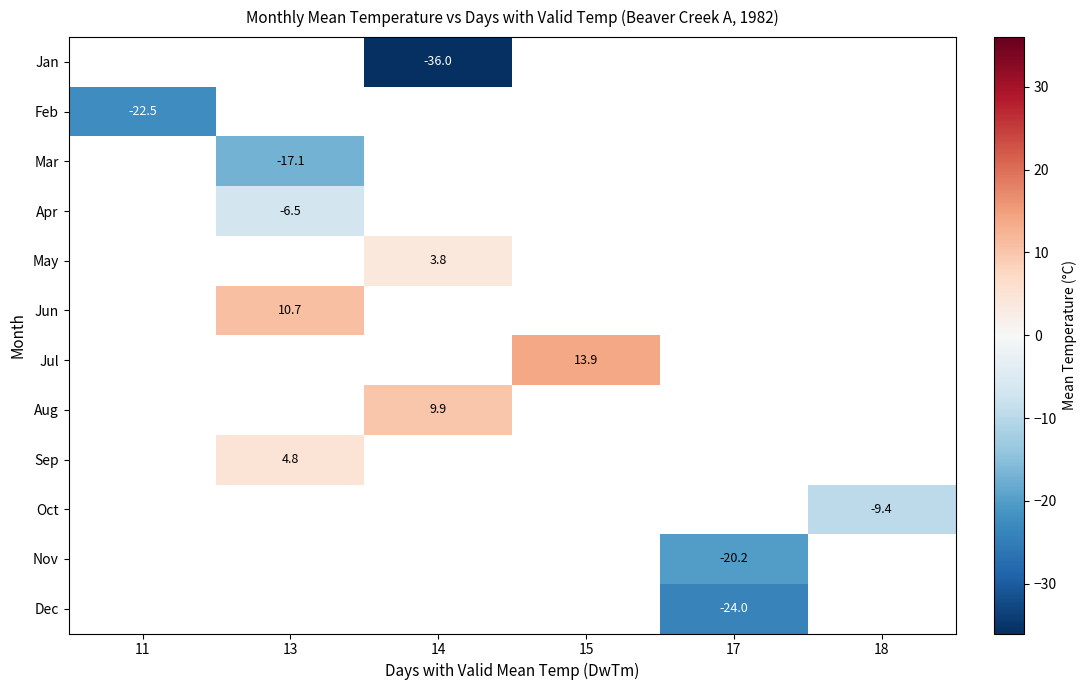

What is the maximum value shown in the chart?

13.9